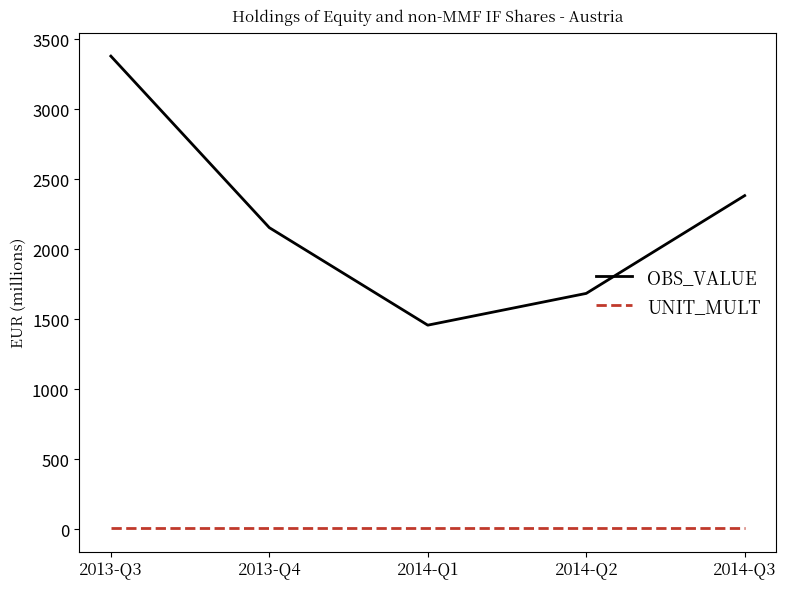

Rank the categories by OBS_VALUE value from lowest to highest.

2014-Q1, 2014-Q2, 2013-Q4, 2014-Q3, 2013-Q3